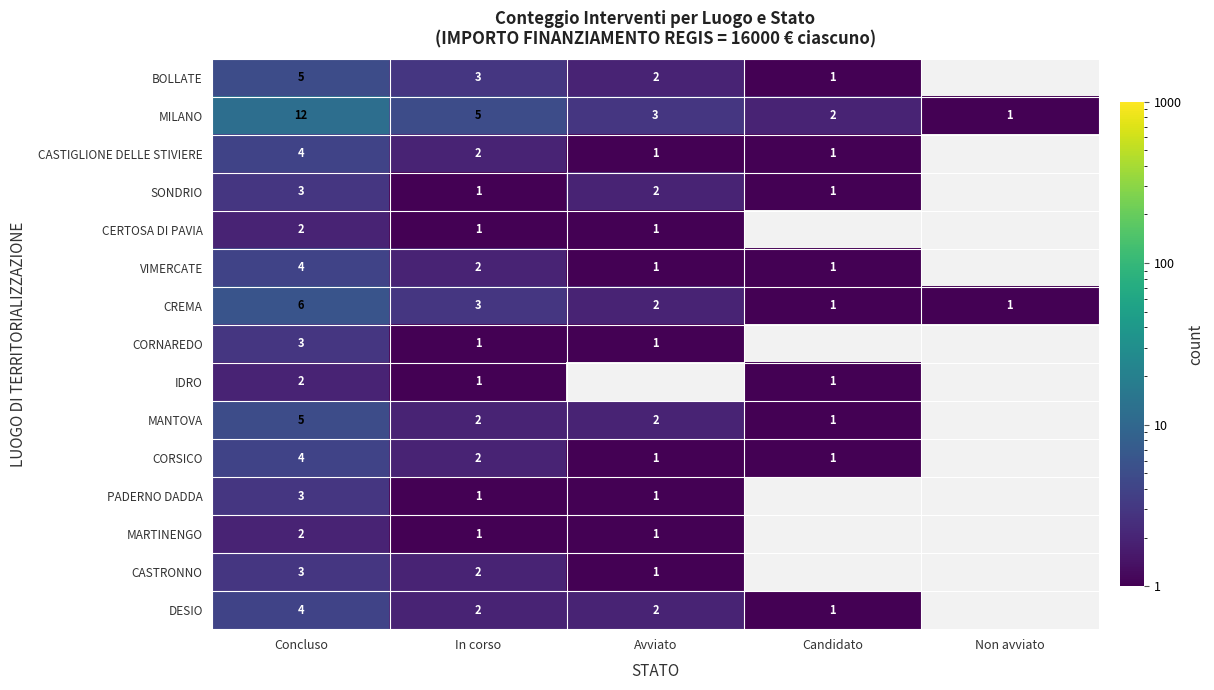

Where does the CREMA series first go above 2?

Concluso